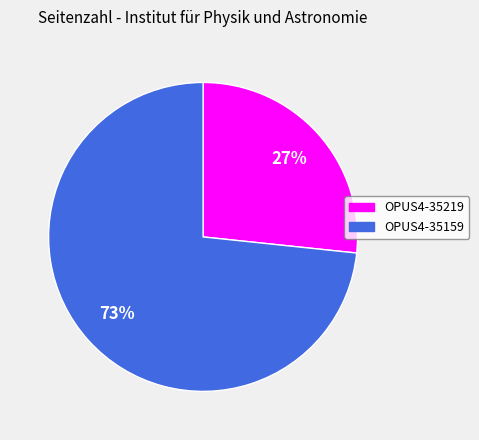

How many segments does this pie chart have?

2